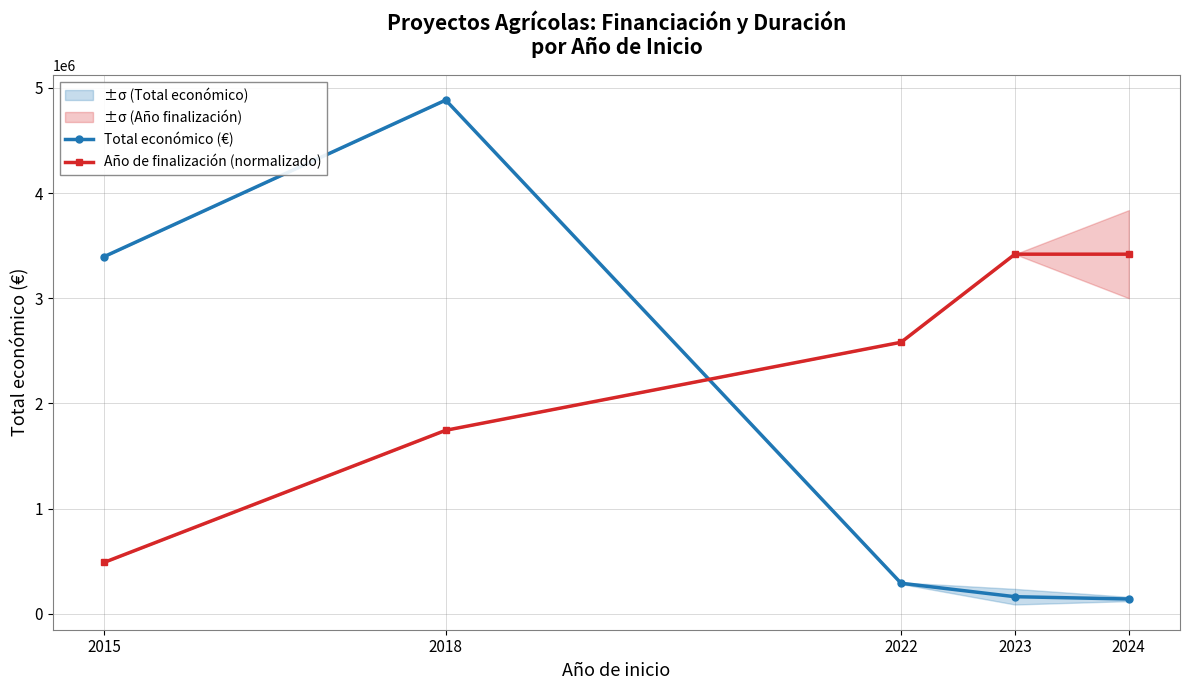

Rank the series by their maximum value, from highest to lowest.

Total económico (€), Año de finalización (normalizado)